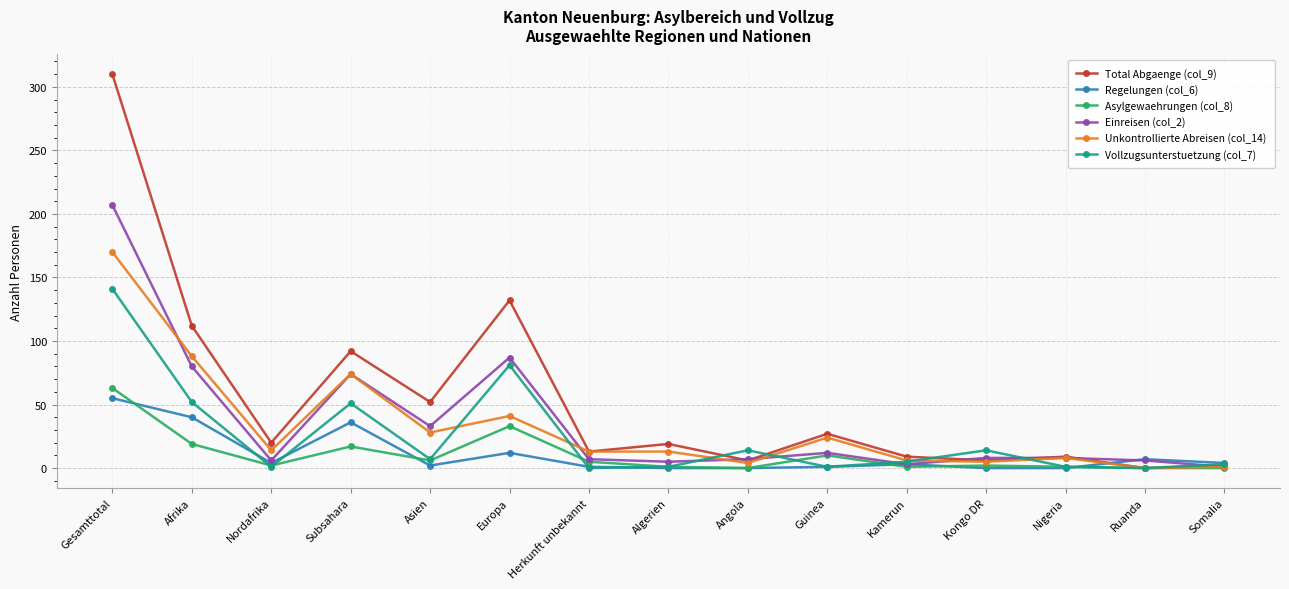

Which series has the widest spread of values?

Total Abgaenge (col_9)